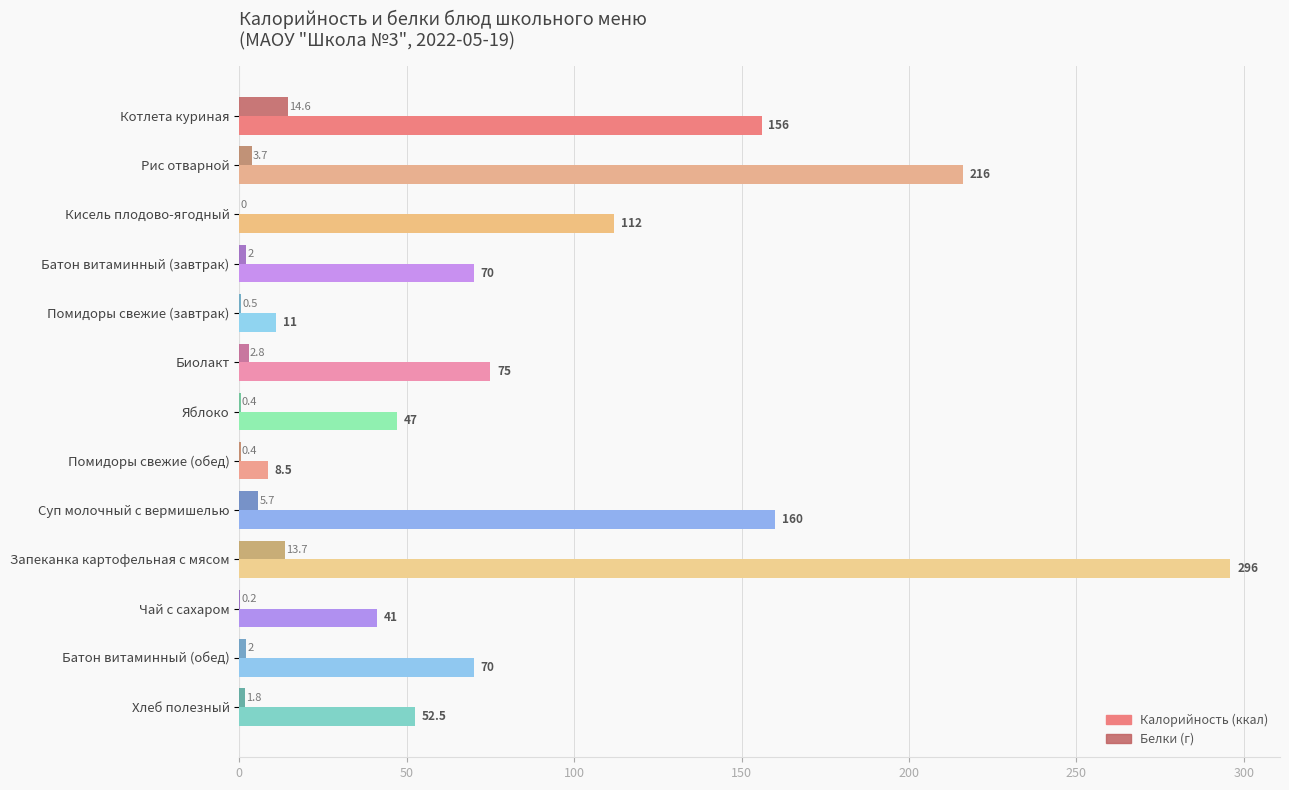

What is the greatest value displayed?

296.0